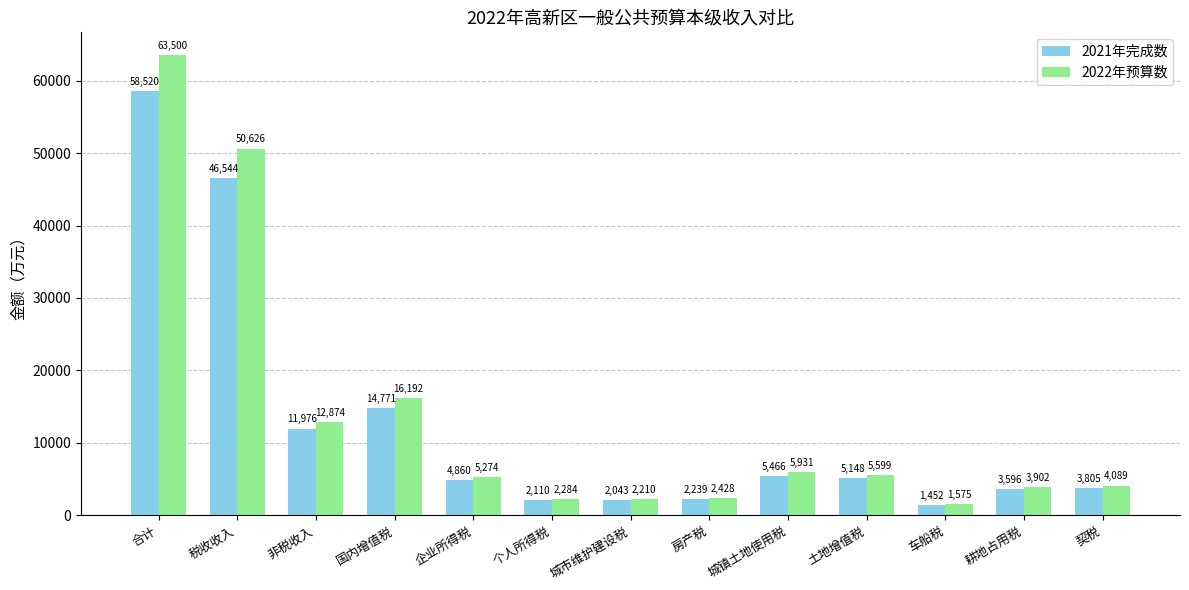

Is the value of 2021年完成数 at 契税 greater than the value of 2022年预算数 at 非税收入?

No